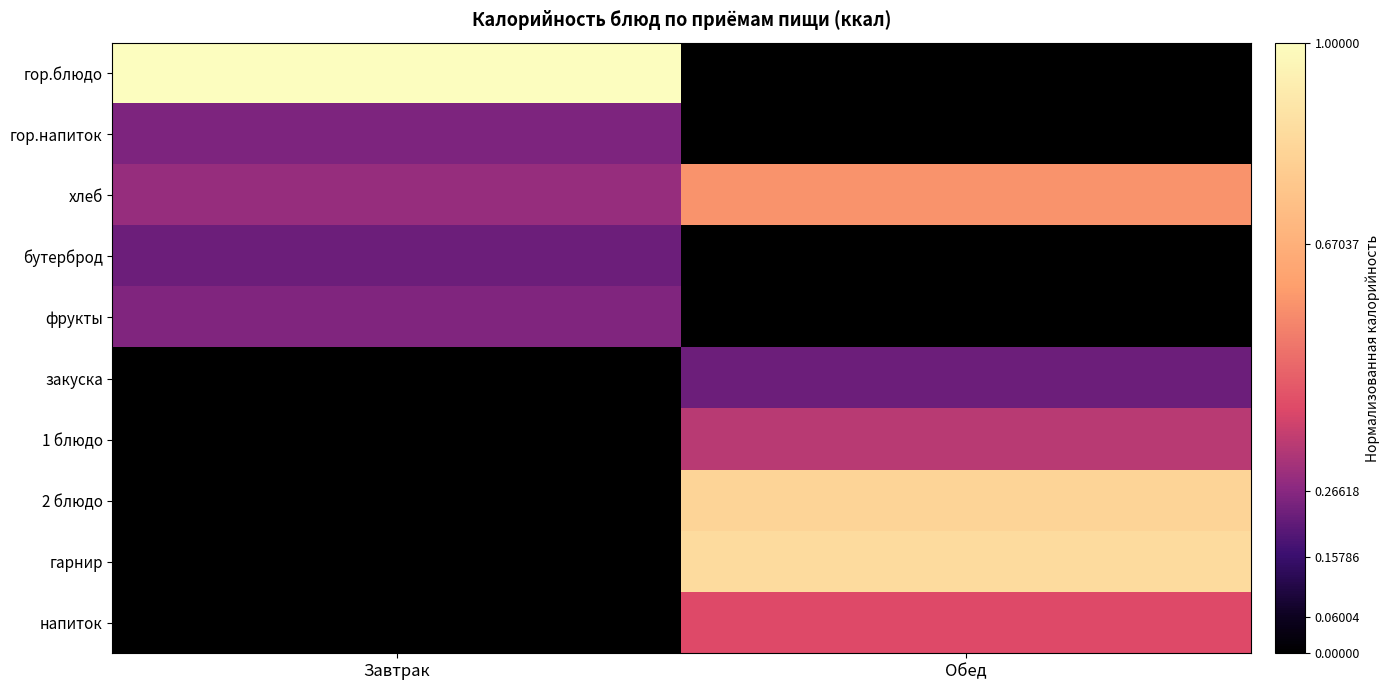

Which series changed the most between Завтрак and Обед?

гор.блюдо